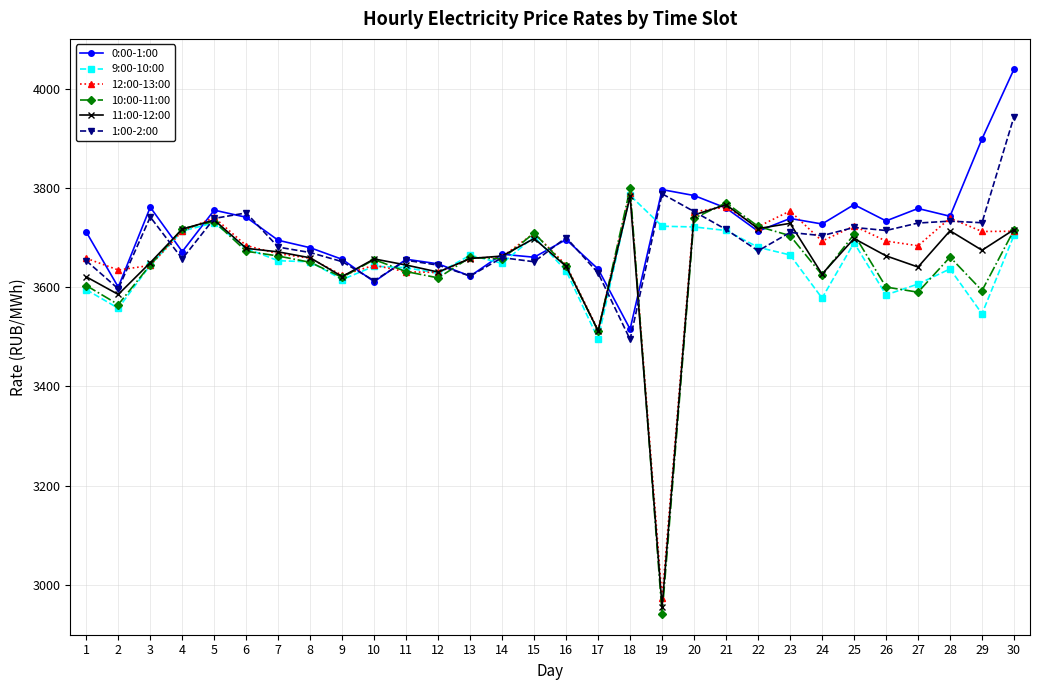

What is the sum of all 0:00-1:00 values?

111436.9